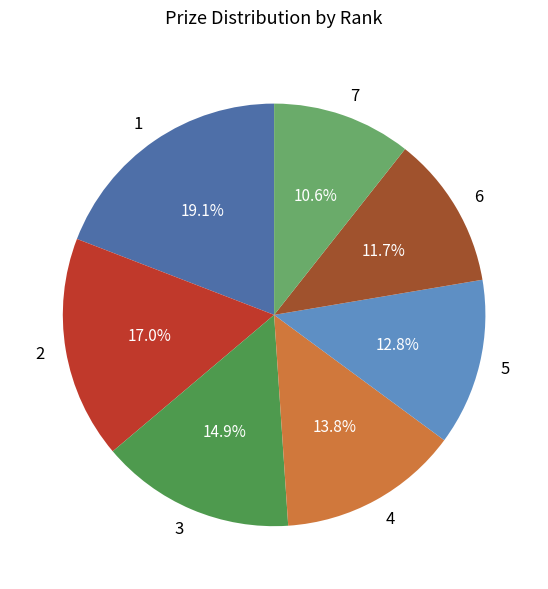

Does 3 represent more than half of the total?

No